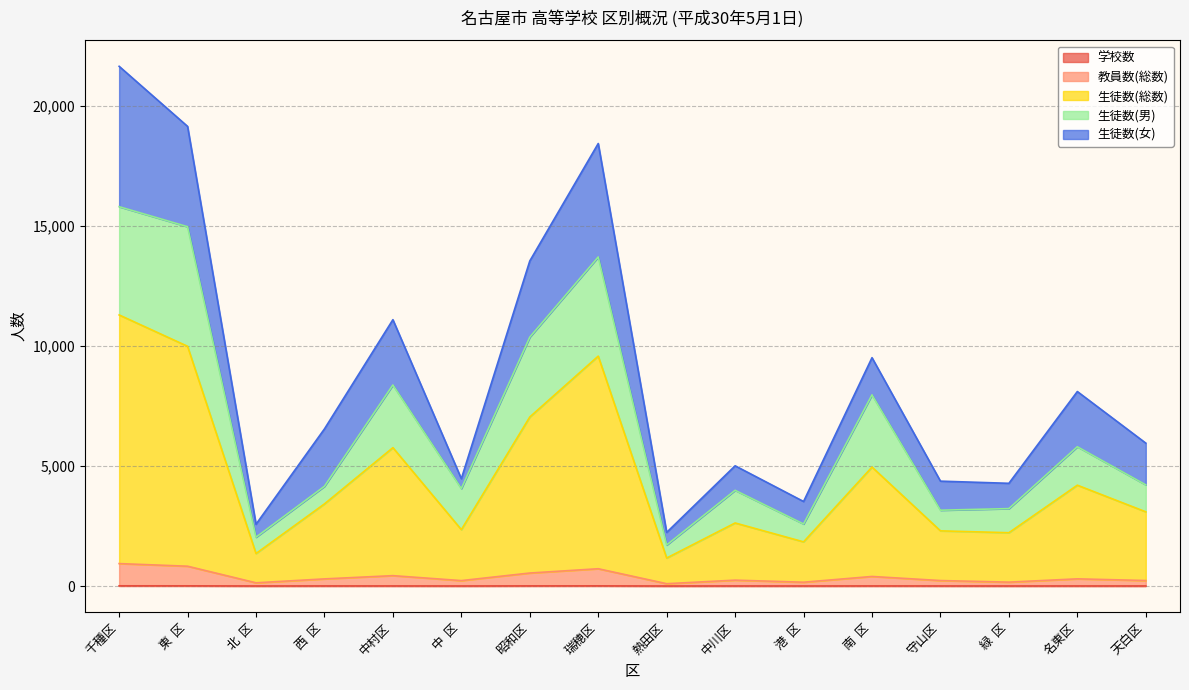

What is the total value across all series at 緑  区?

4276